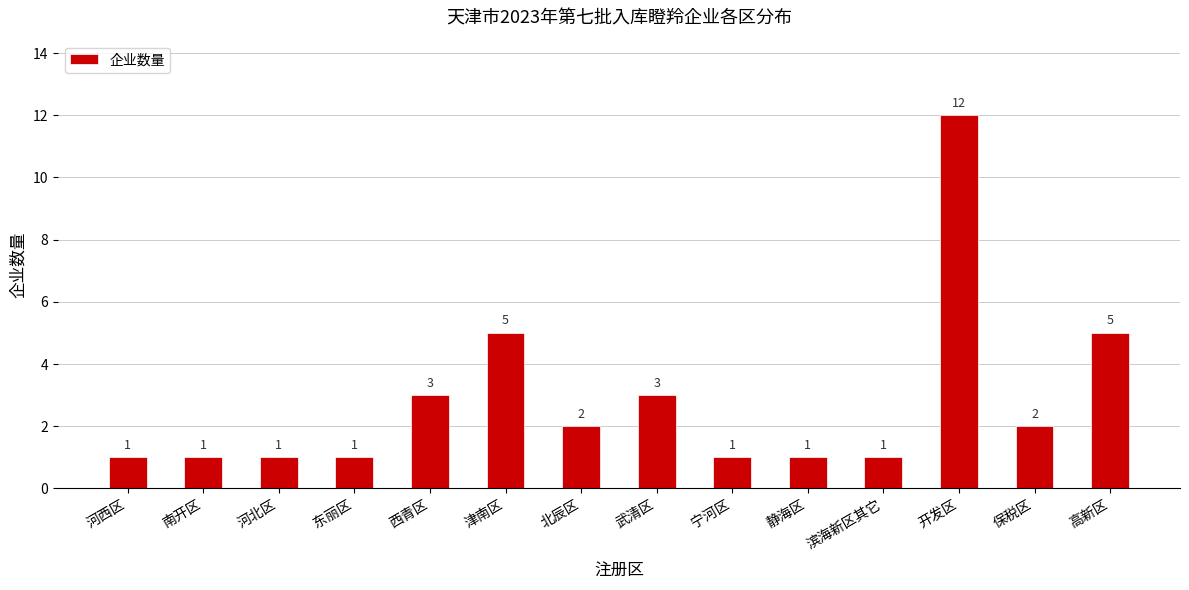

How many distinct data groups are displayed?

1